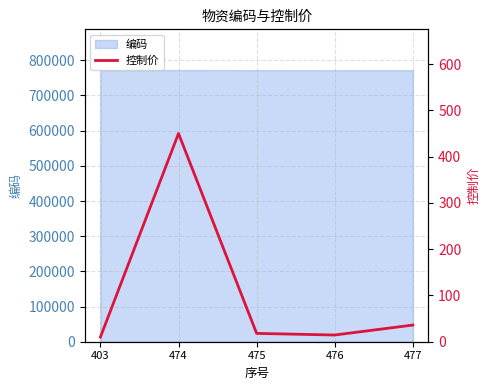

What is the change in value from 403 to 477?

+26.0